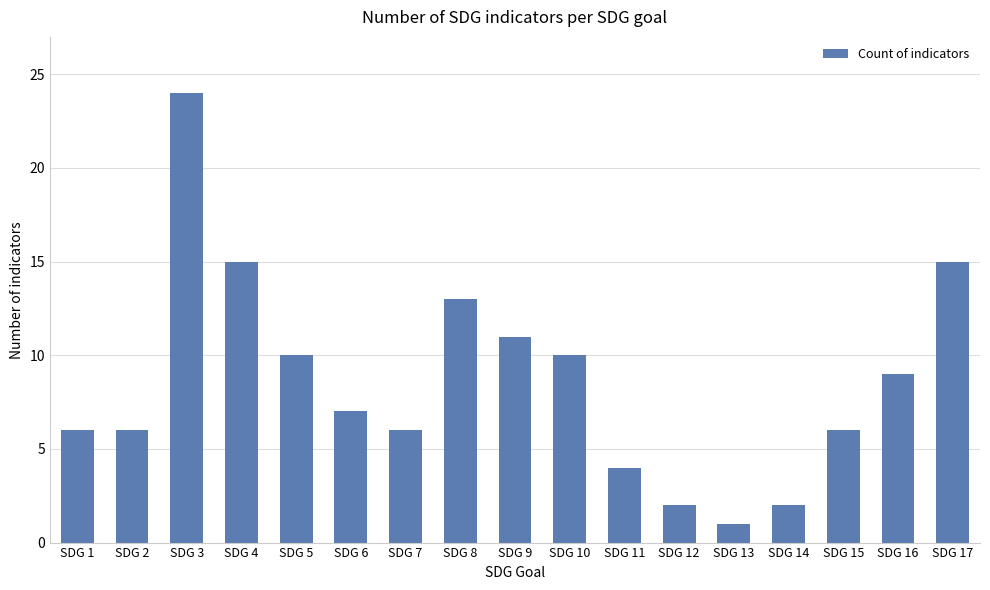

Where does the data first go above 7?

SDG 3